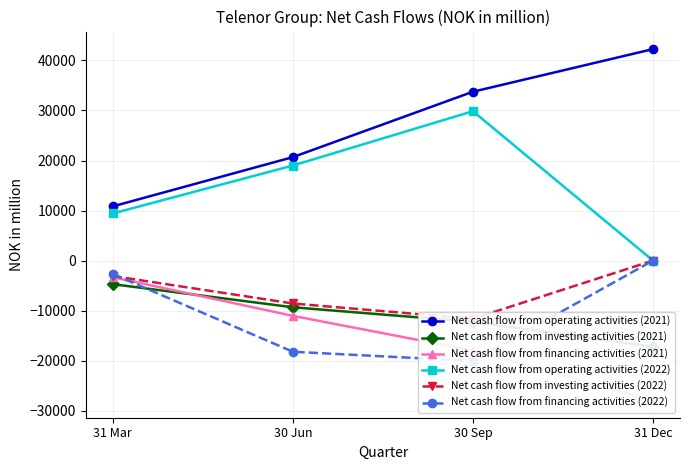

What is the label of the 2nd point from the left?

30 Jun